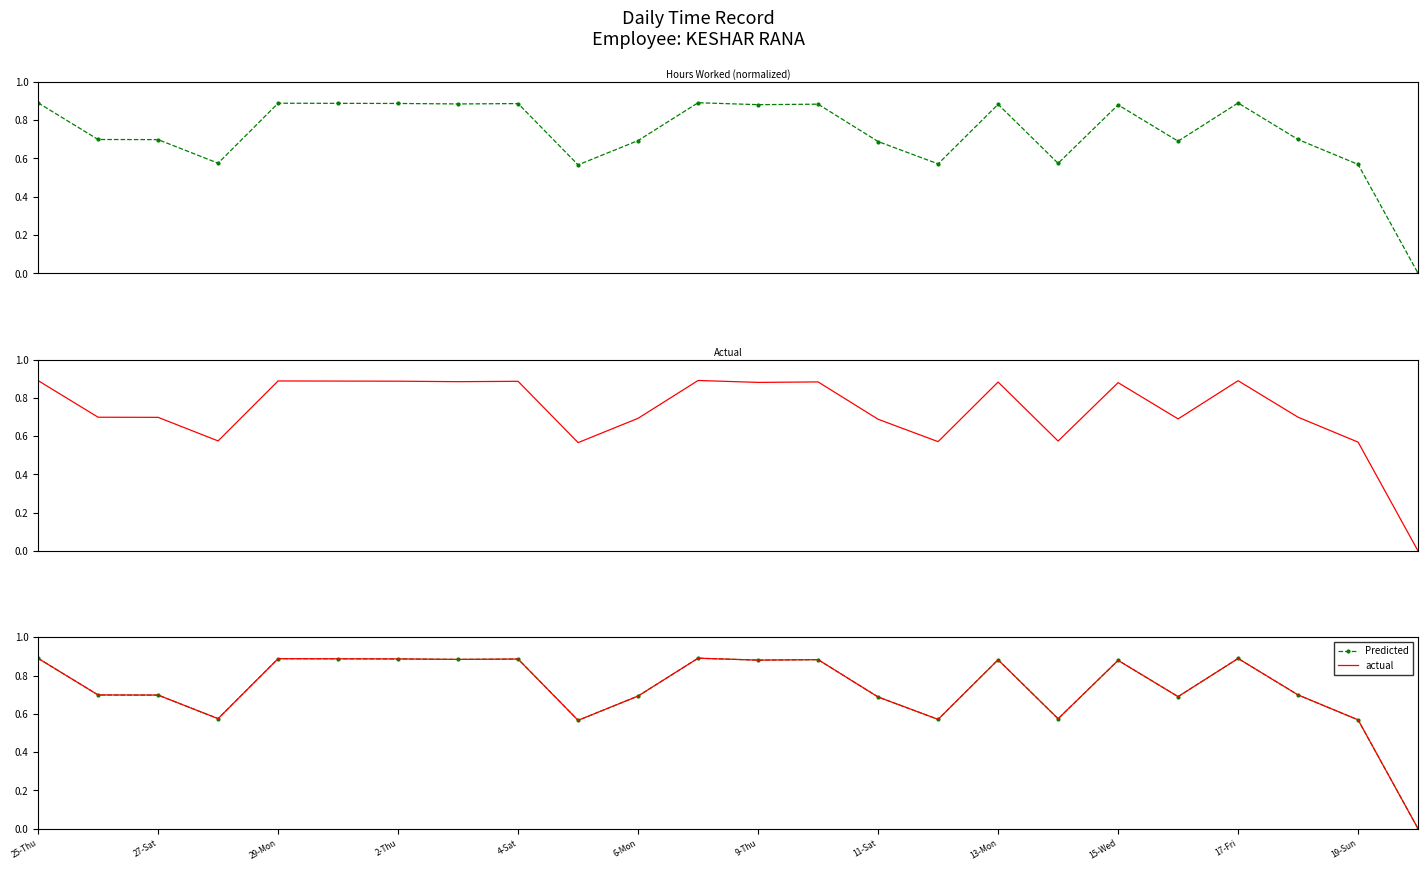

Rank the series by their maximum value, from highest to lowest.

Hours (normalized), actual, Predicted